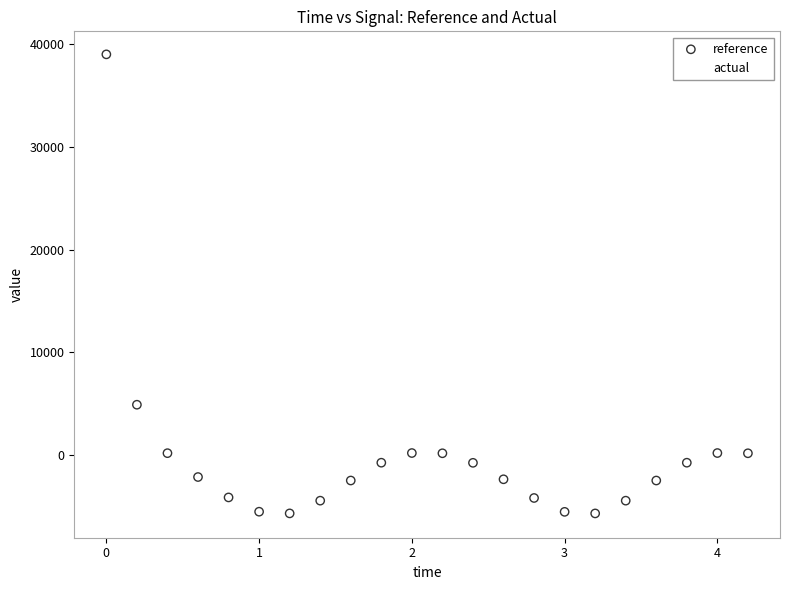

Across all series, what Y value is closest to 16596?

4884.2